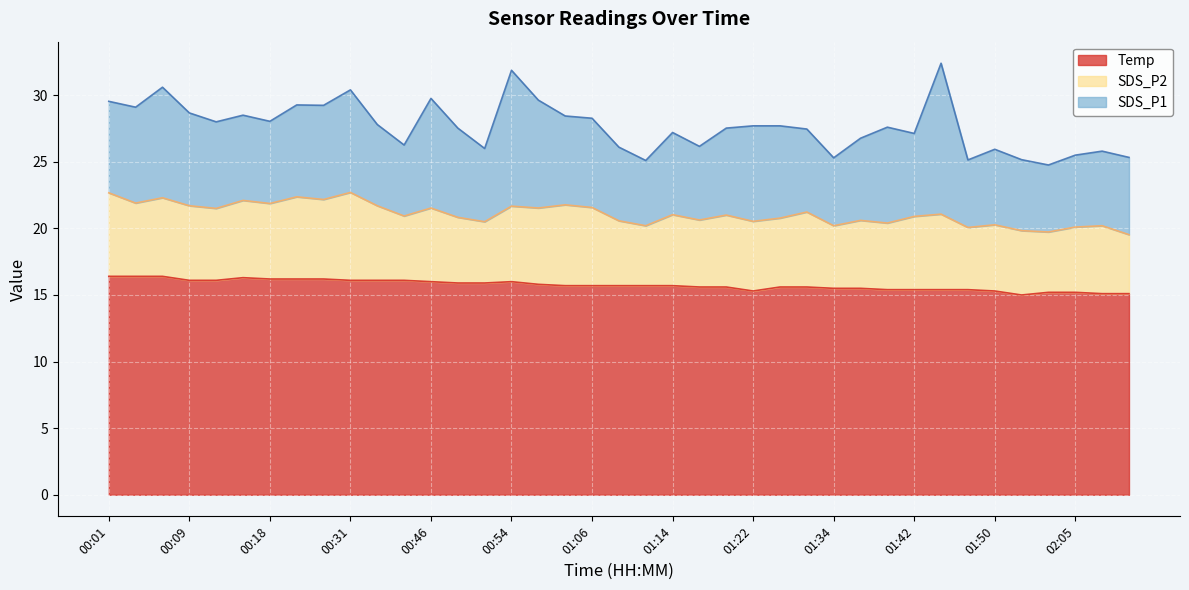

True or false: SDS_P2 and Temp intersect in this chart.

False